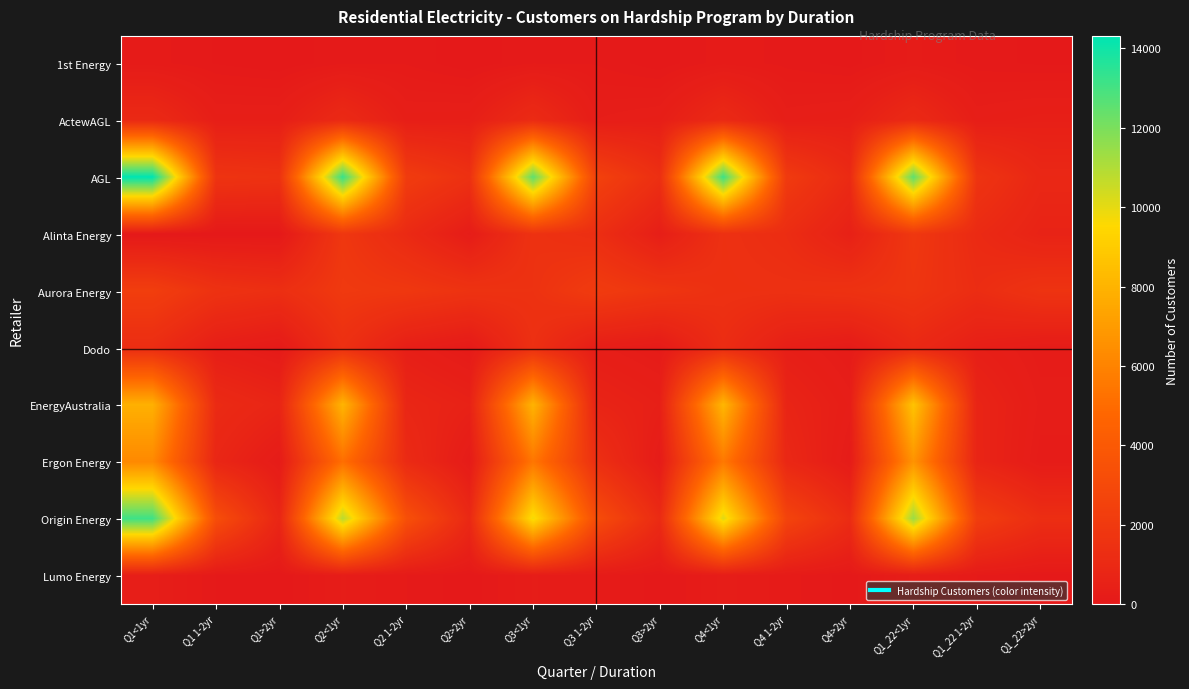

At Q4<1yr, list the series in order from largest to smallest.

AGL, Origin Energy, EnergyAustralia, Ergon Energy, Aurora Energy, Alinta Energy, Dodo, ActewAGL, Lumo Energy, 1st Energy